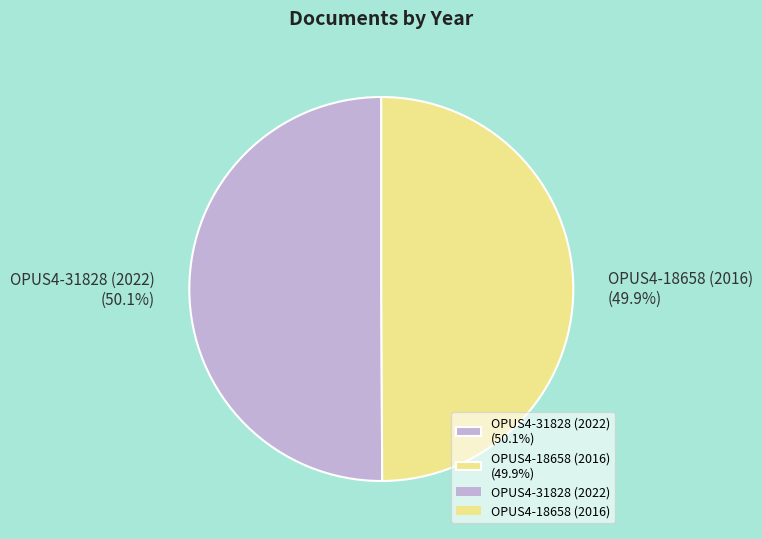

Approximately how many times larger is the value at OPUS4-31828 (2022) (50.1%) compared to OPUS4-18658 (2016) (49.9%)?

1.0